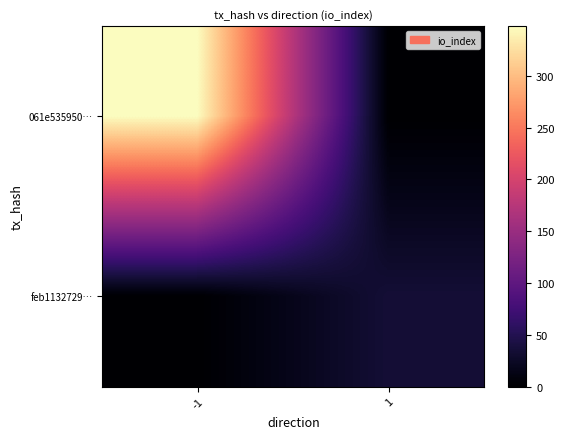

Which series has the largest total across all categories?

061e535950…